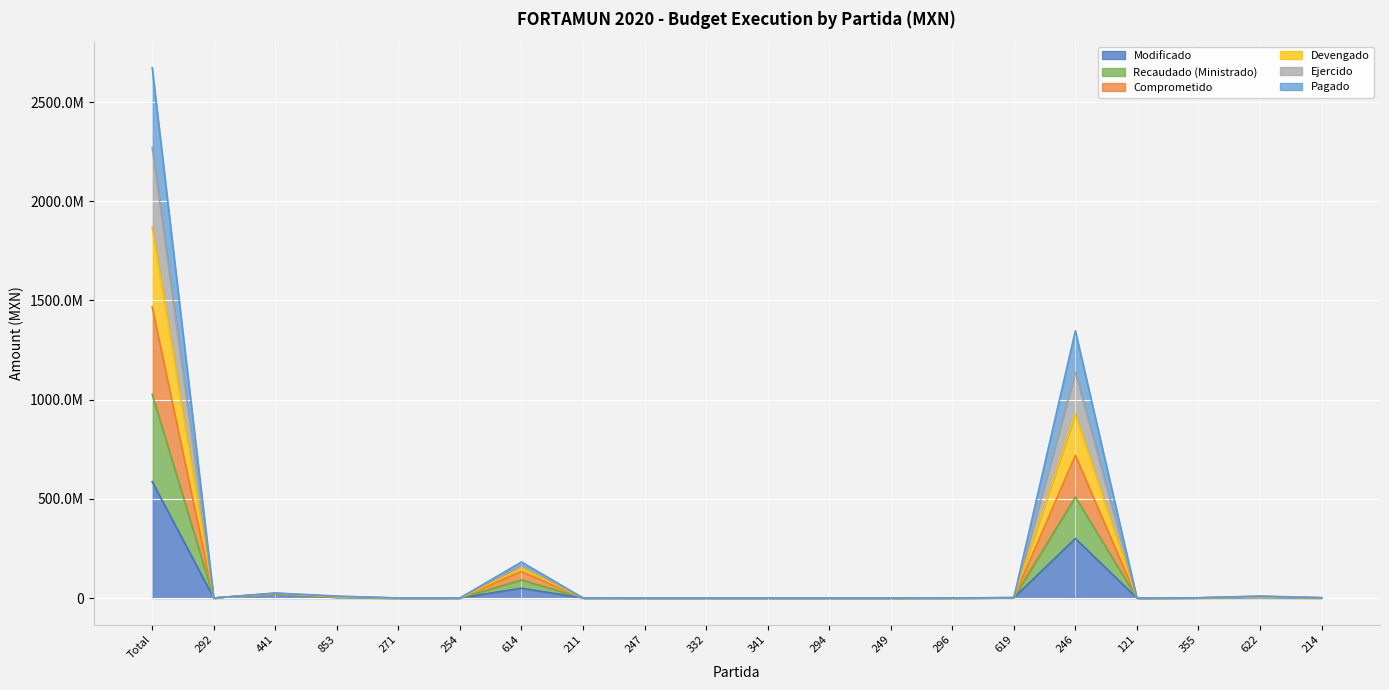

True or false: Comprometido has more than 1 points higher than both neighbors.

True